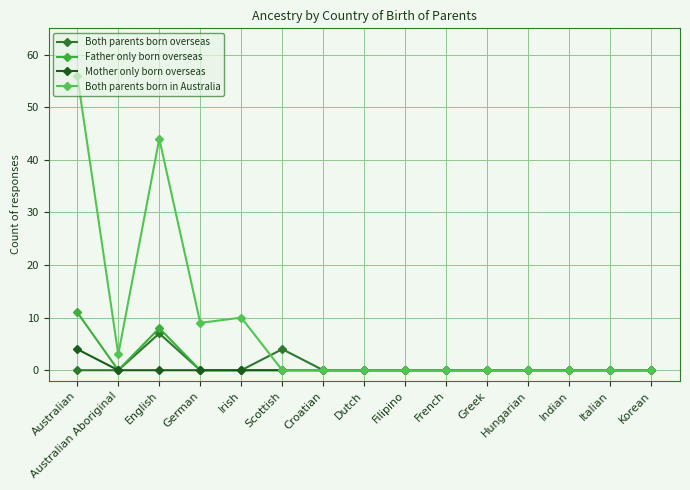

What is the label of the 1st point from the right?

Korean